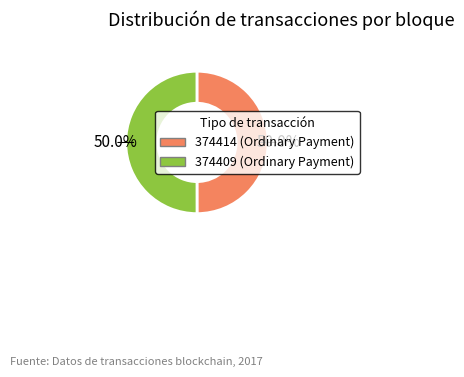

Count the number of slices in the pie.

2